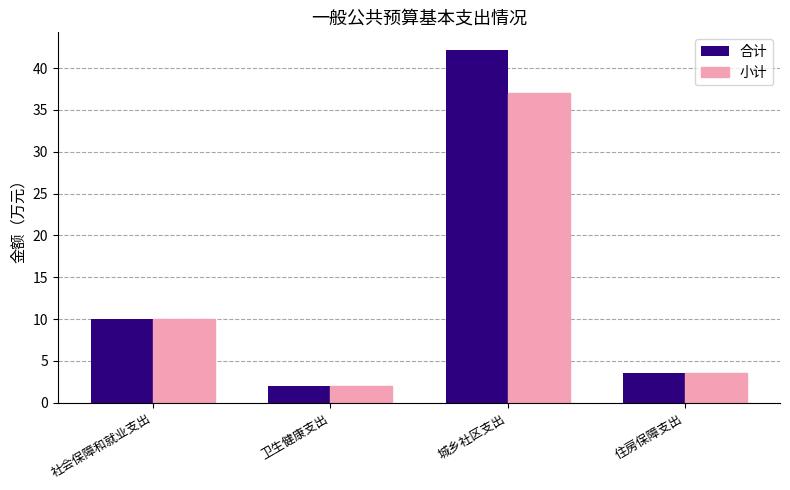

How many bars are there in total?

8